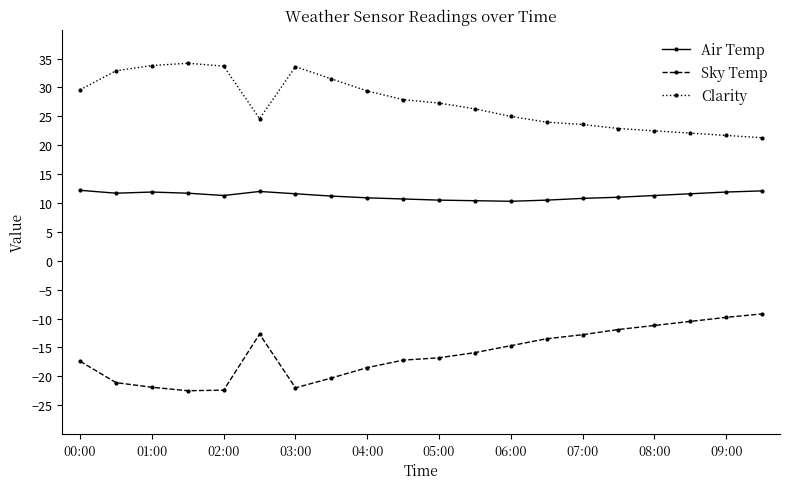

What is the maximum value for Air Temp?

12.2